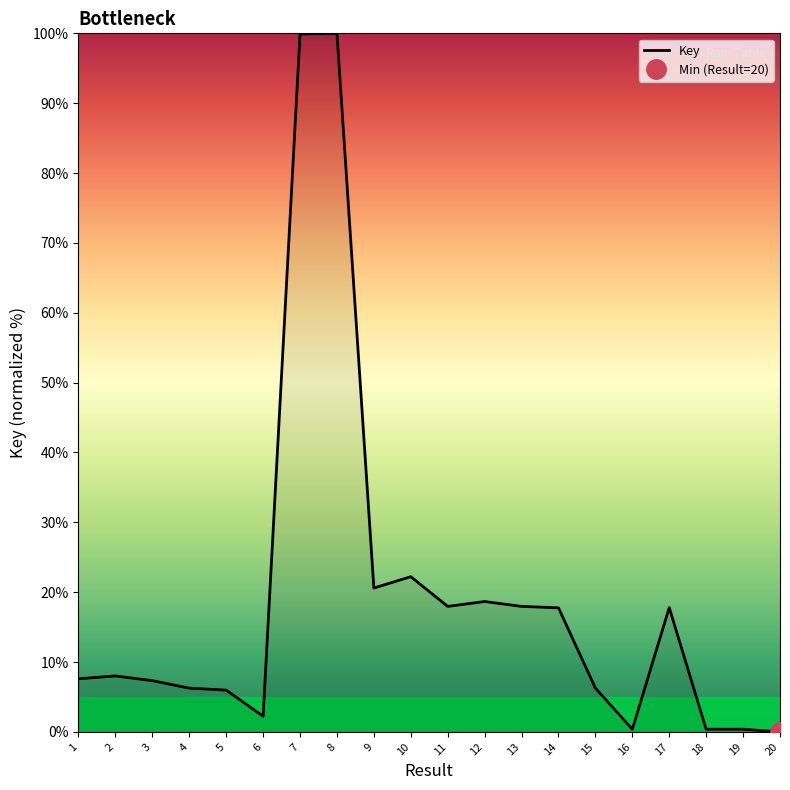

At which label is the value closest to 50?

10